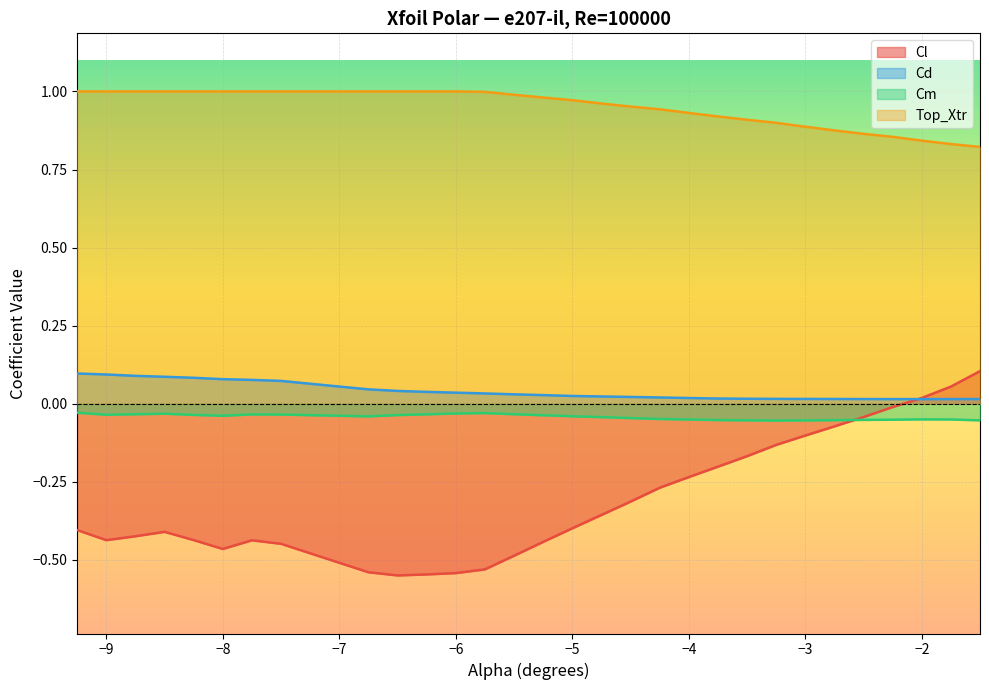

Rank the series by their maximum value, from highest to lowest.

Top_Xtr, Cl, Cd, Cm